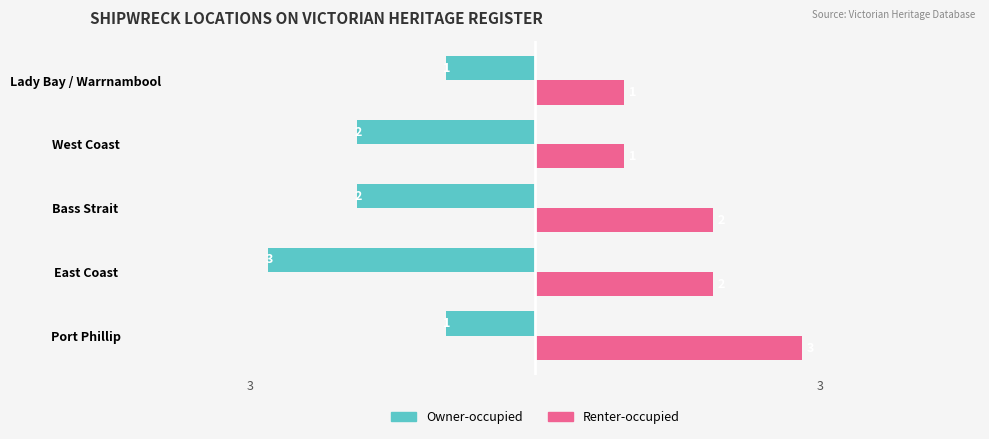

What is the maximum value shown in the chart?

3